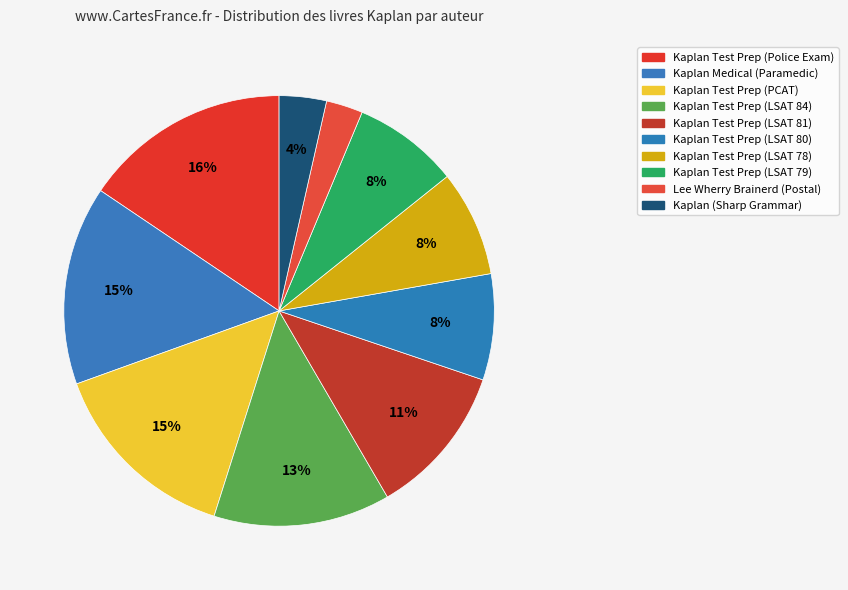

Does Kaplan Test Prep (LSAT 80) account for over 50% of the chart?

No